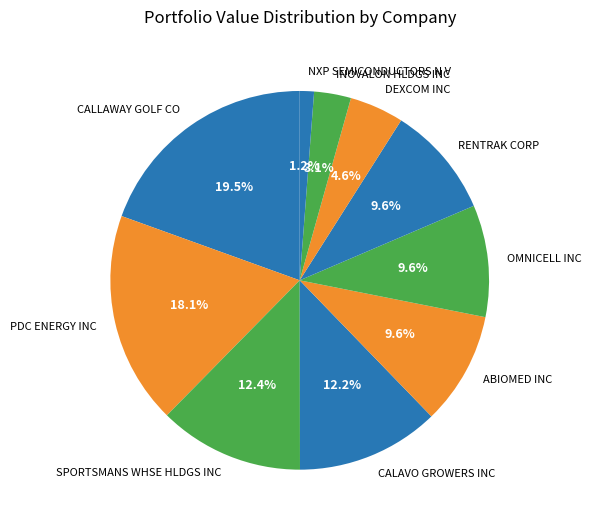

Count the number of slices in the pie.

10